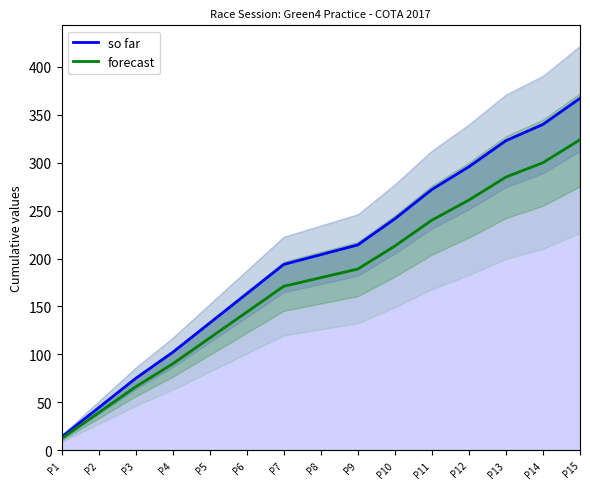

True or false: forecast has more than 2 interior local peaks.

False